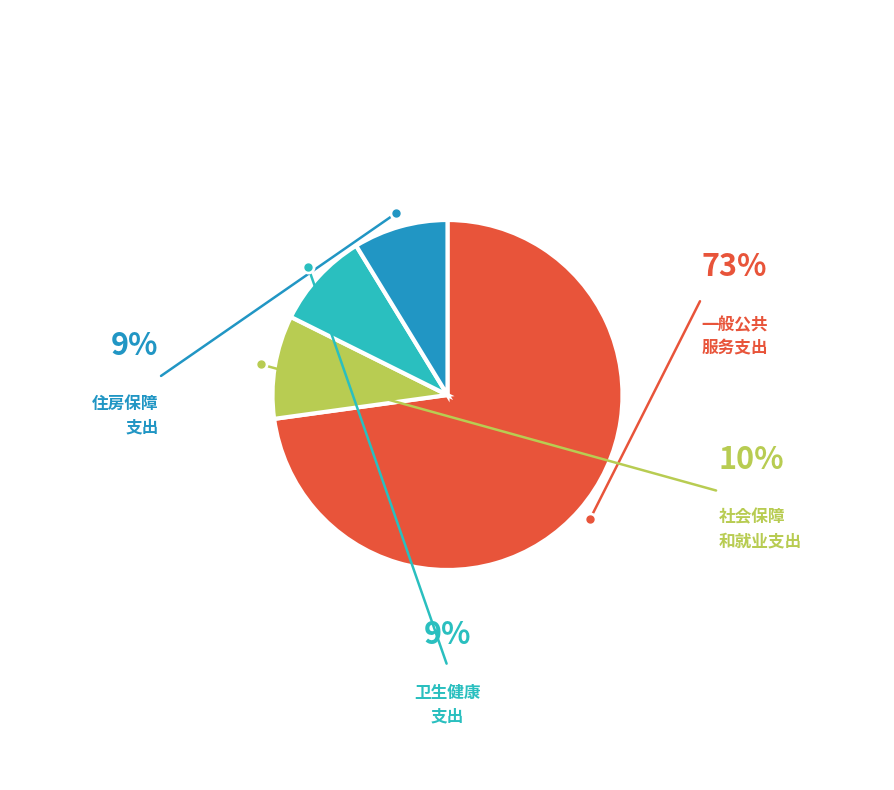

Is there any slice that represents more than half of the pie?

Yes